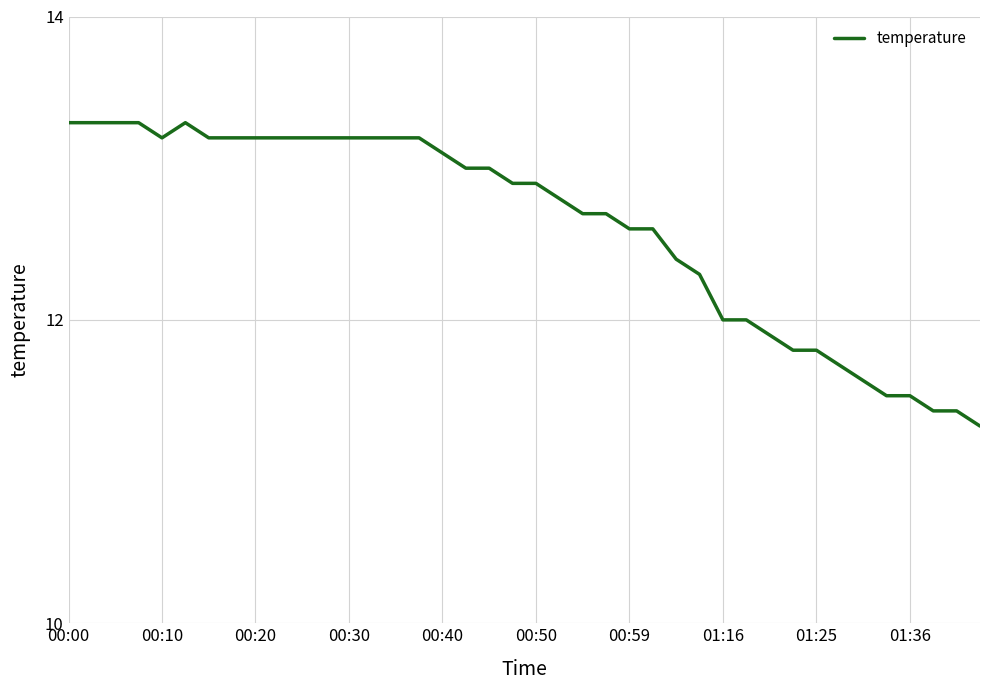

What is the difference between the maximum and minimum values?

2.0